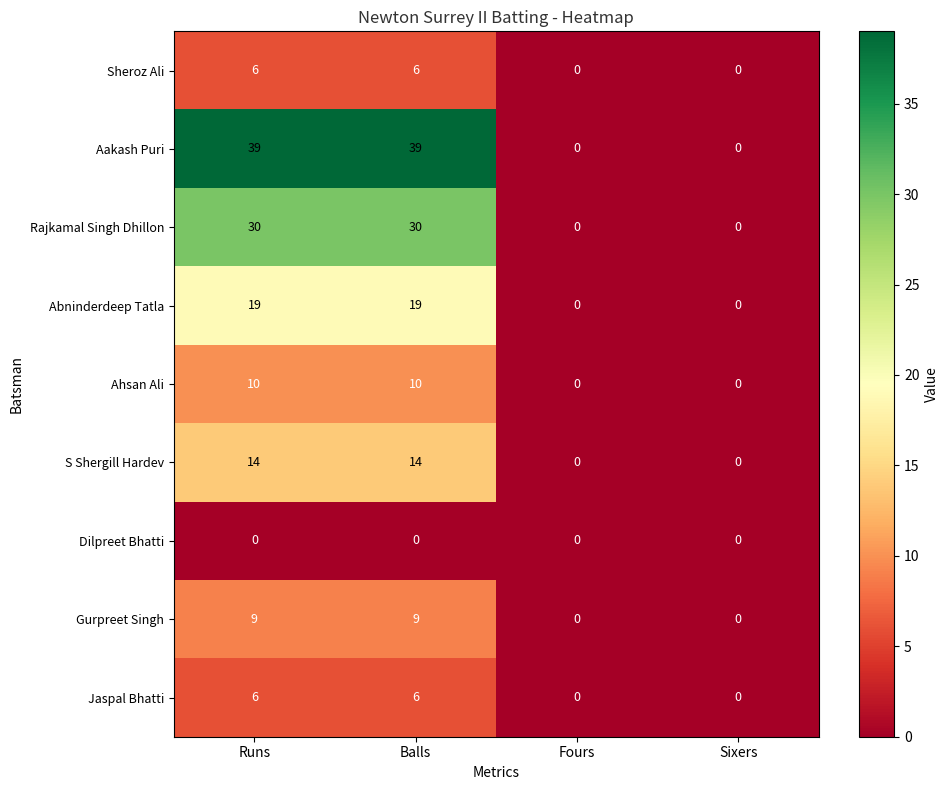

Between Balls and Sixers, which series saw the biggest shift?

Aakash Puri